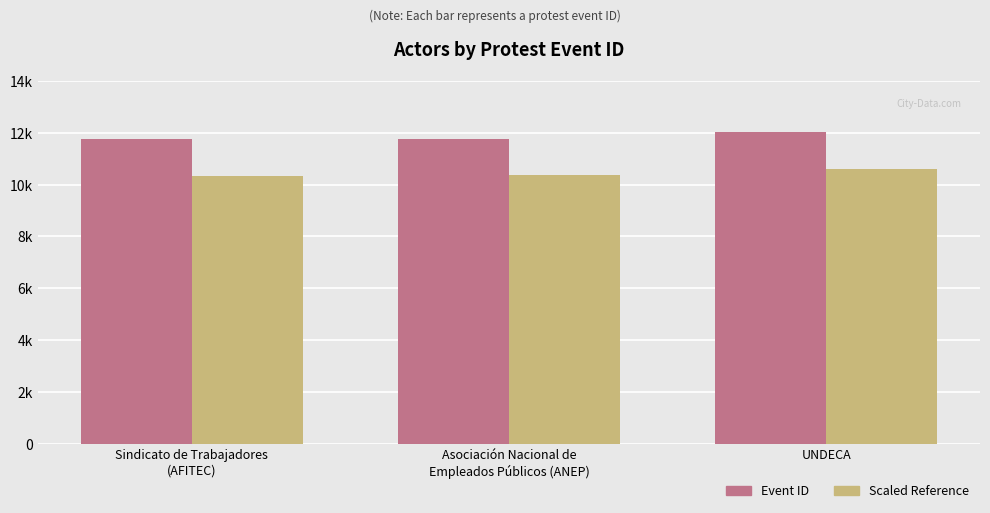

What is the difference between the maximum and minimum values in the Event ID series?

280.0